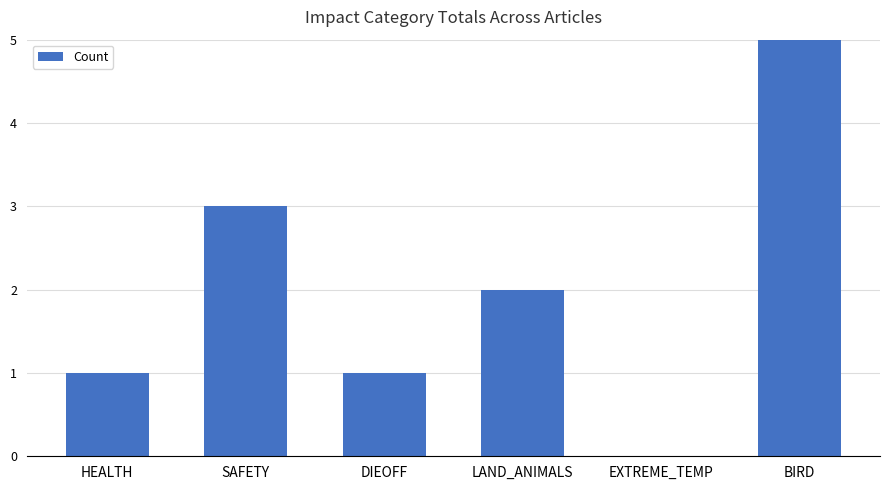

Which label corresponds to the smallest value in the chart?

EXTREME_TEMP